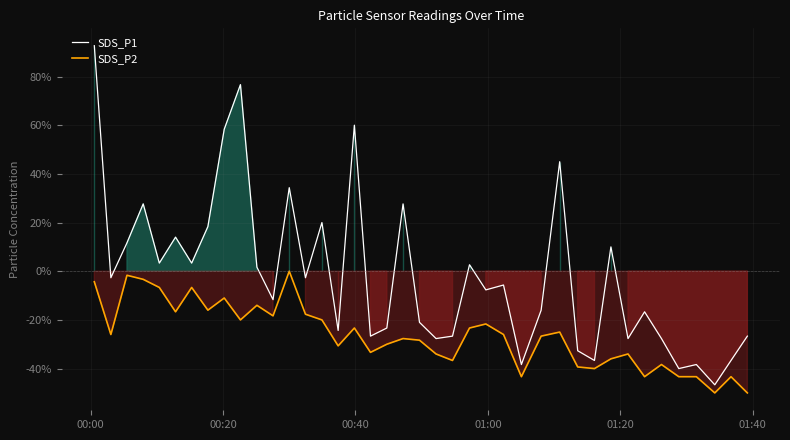

How many categories are shown in the chart?

40